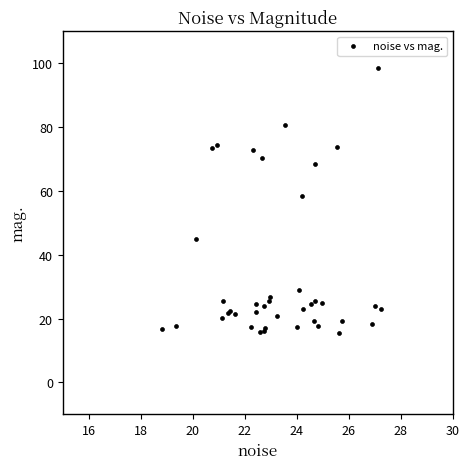

What Y value in the scatter plot is closest to 57?

58.5